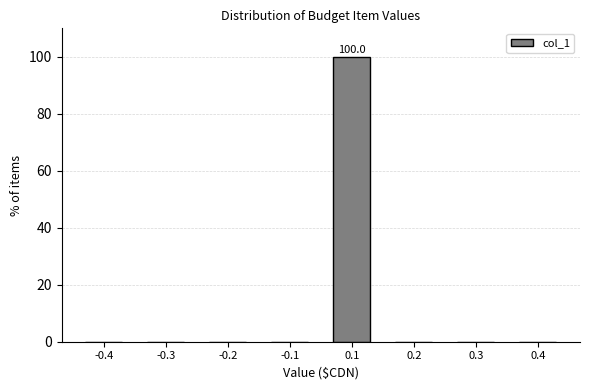

Reading left to right, what are all the values shown in this chart?

-0.4=0	-0.3=0	-0.2=0	-0.1=0	0.1=100	0.2=0	0.3=0	0.4=0